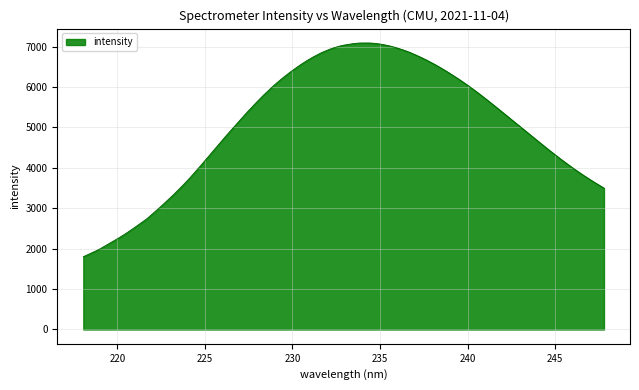

What is the minimum value shown in the chart?

1800.4